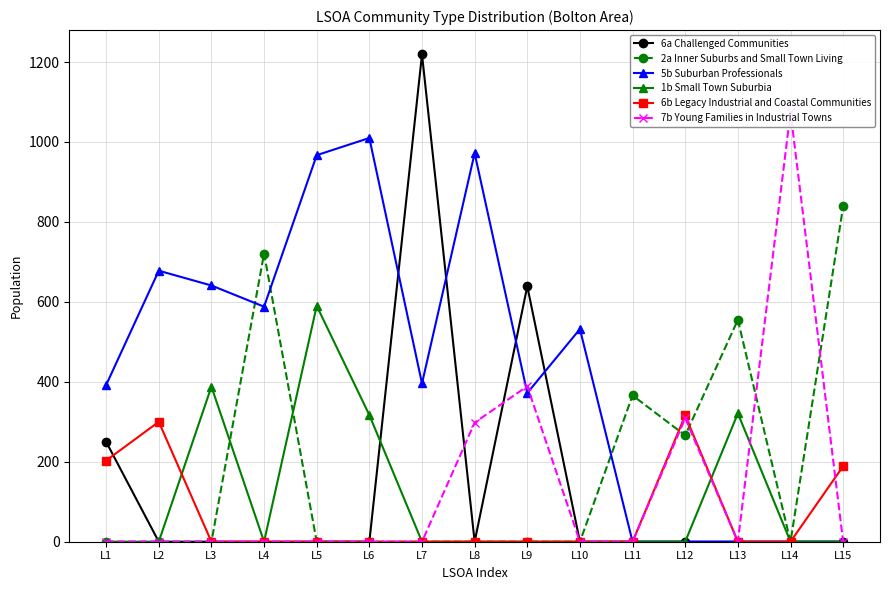

List the series in order of their peak value, lowest first.

6b Legacy Industrial and Coastal Communities, 1b Small Town Suburbia, 2a Inner Suburbs and Small Town Living, 5b Suburban Professionals, 7b Young Families in Industrial Towns, 6a Challenged Communities